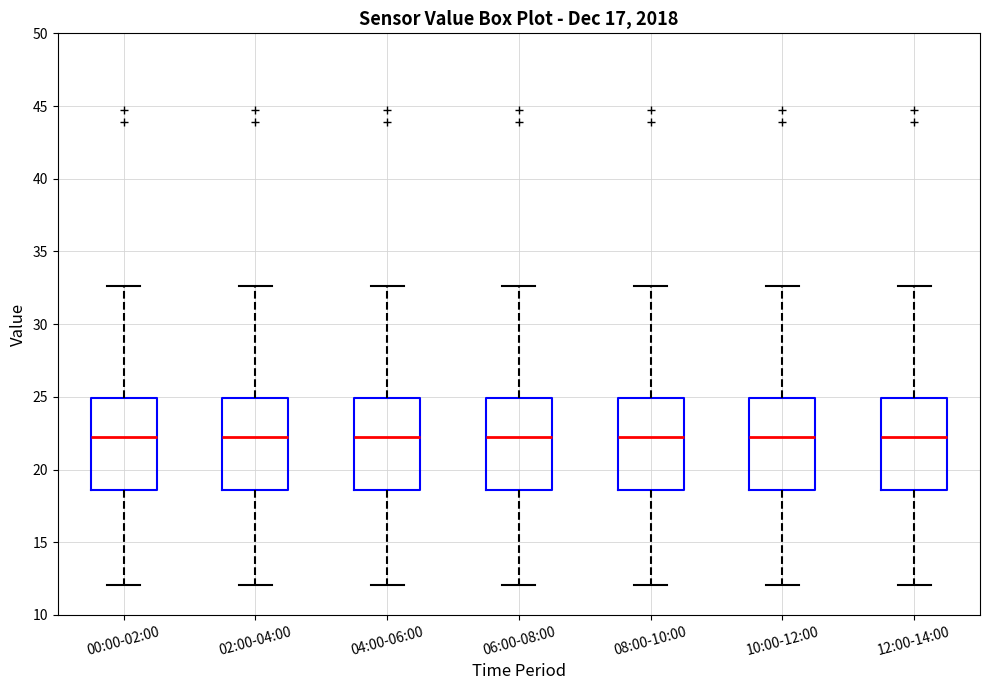

Where does the median line of the box for 08:00-10:00 sit on the y-axis? The values are not printed on the chart, so give them approximately, as read against the axis.

22.0